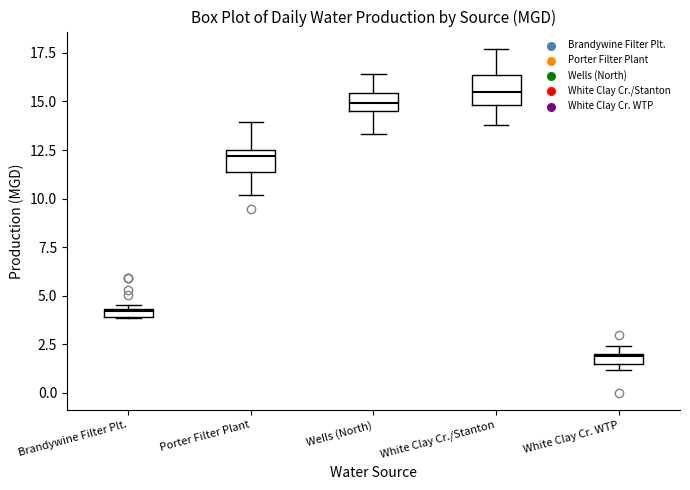

Which box's median line is the lowest?

White Clay Cr. WTP